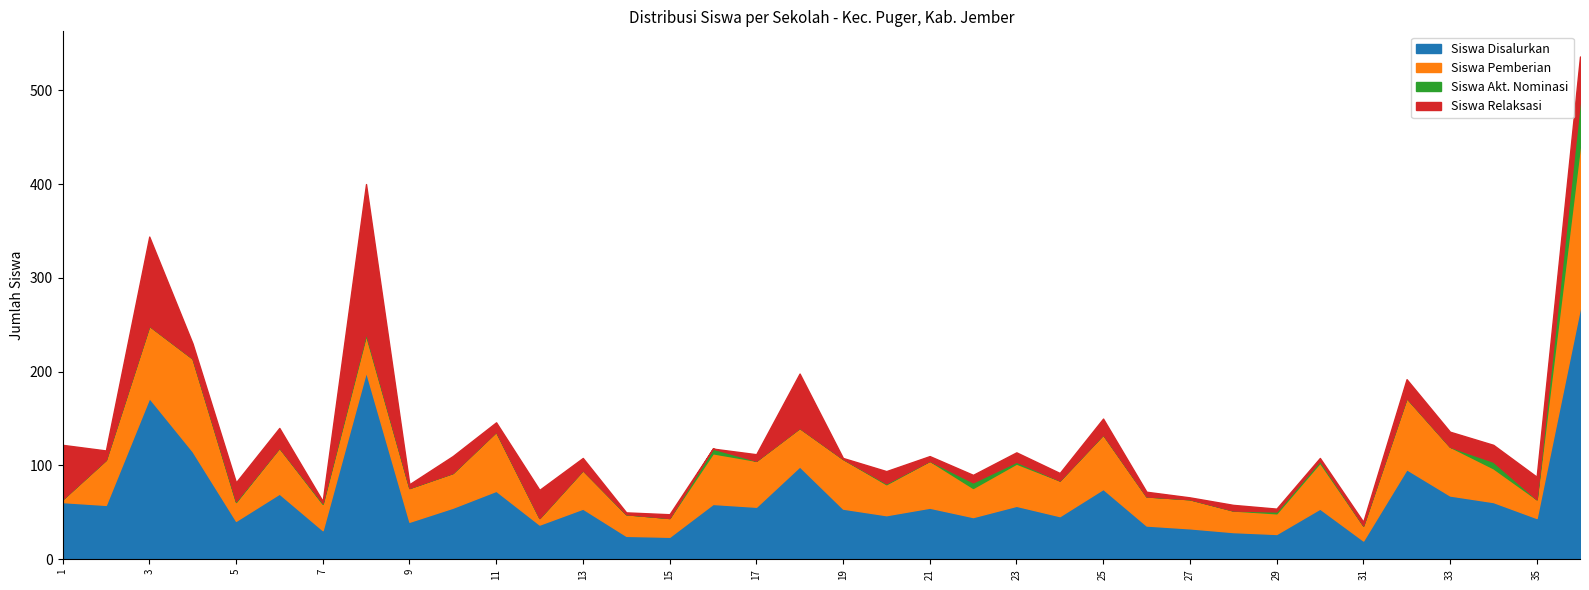

What is the highest value of the Siswa Disalurkan series?

268